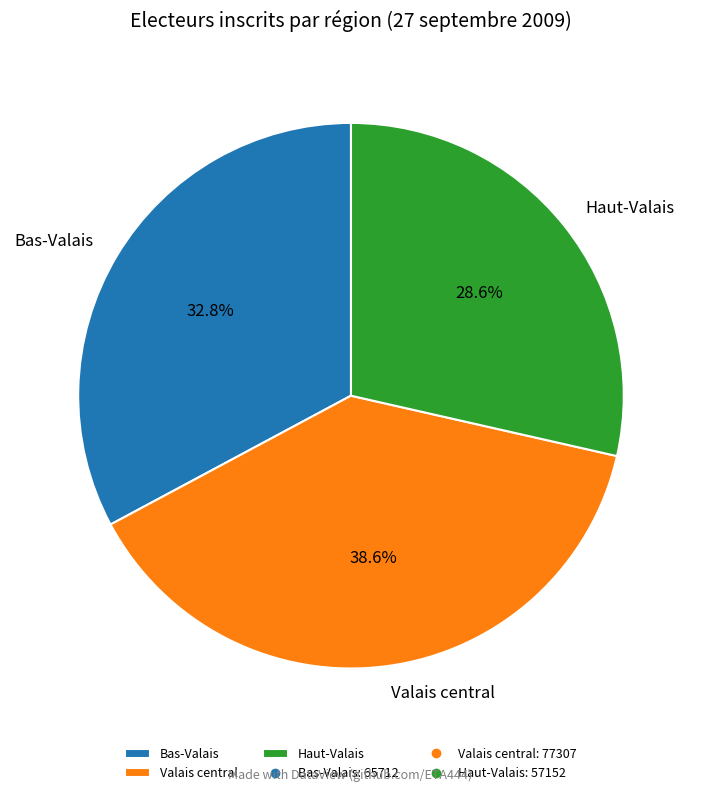

Rank the categories by value from lowest to highest.

Haut-Valais, Bas-Valais, Valais central